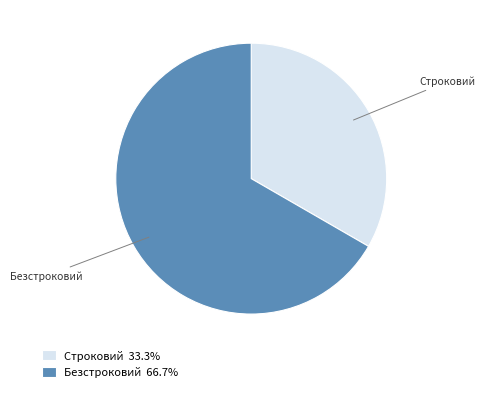

Is the sum of Безстроковий and Строковий greater than half?

Yes